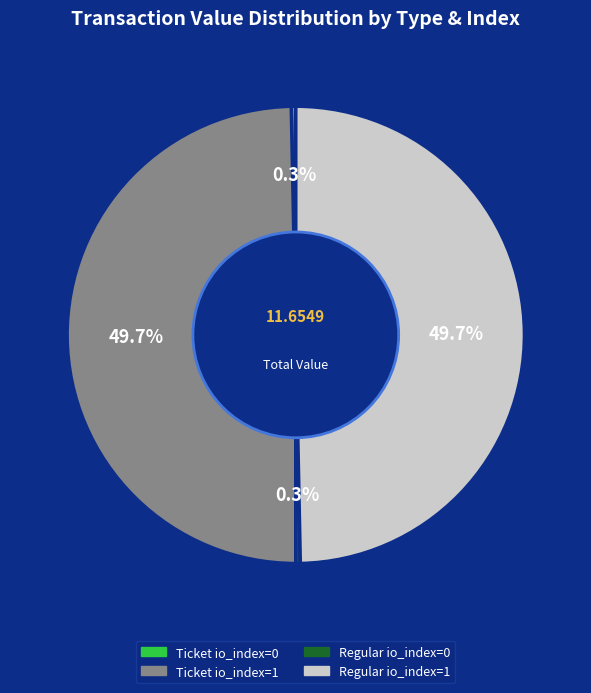

How many slices are in this pie chart?

4